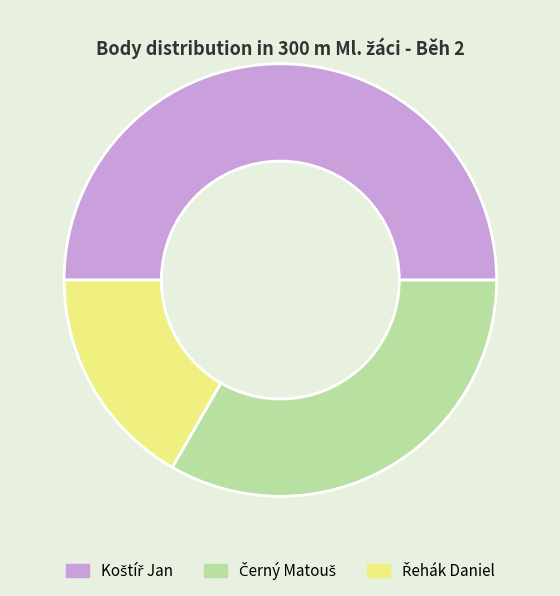

What percentage is the Černý Matouš slice, to the nearest percent?

33%